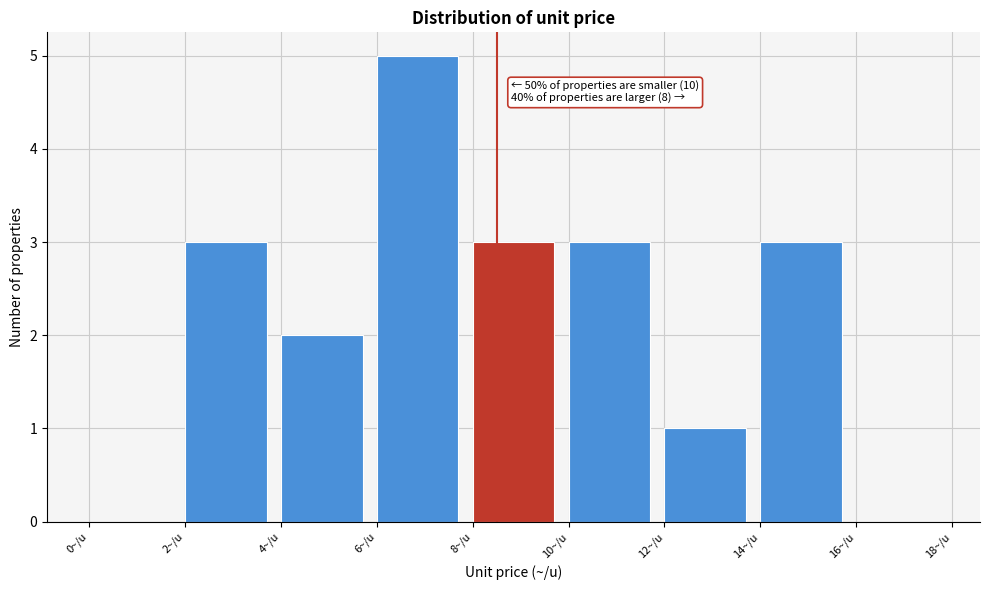

Over which range of the x-axis is the bar tallest?

6 to 8